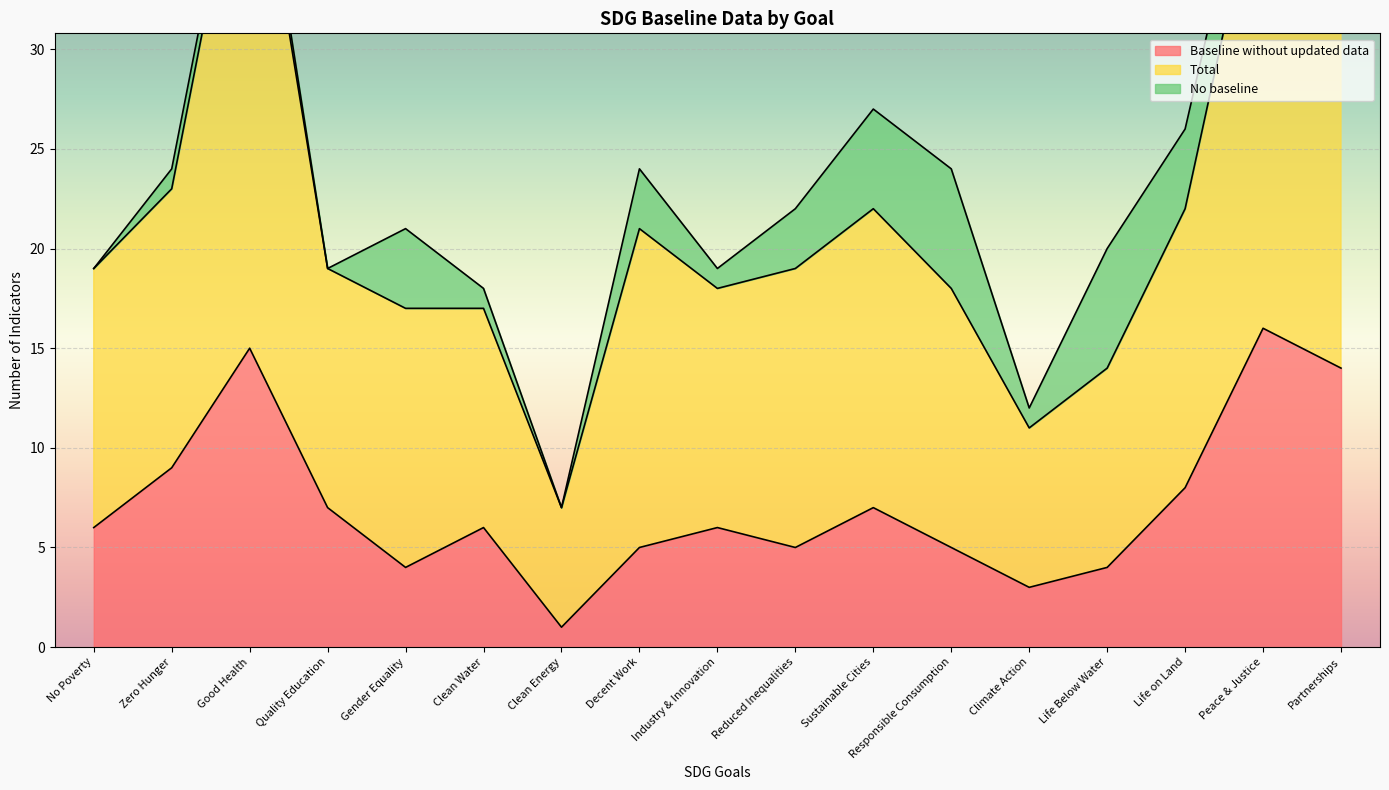

Is it true that Total equals 33 at No Poverty?

False